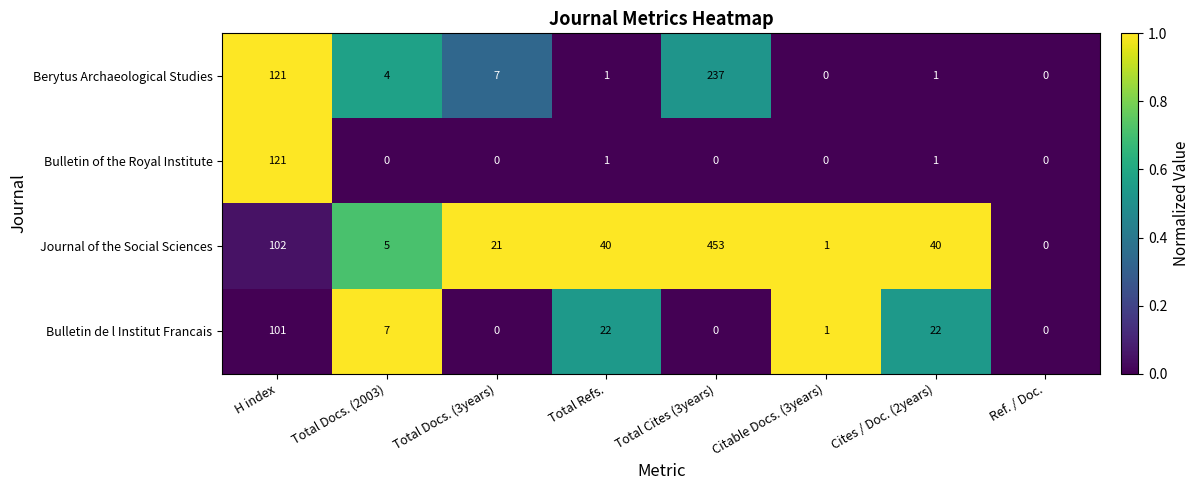

At Total Docs. (2003), list the series in order from smallest to largest.

Bulletin of the Royal Institute, Berytus Archaeological Studies, Journal of the Social Sciences, Bulletin de l Institut Francais